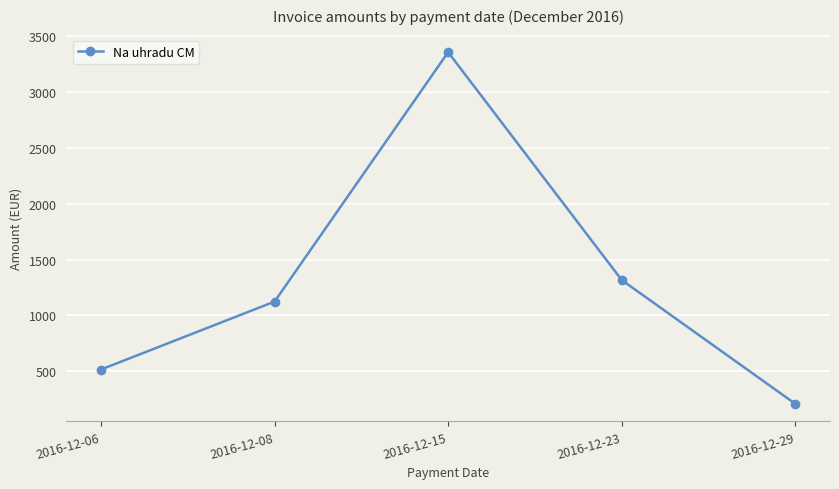

Reading left to right, what are all the values shown in this chart?

2016-12-06=517.0	2016-12-08=1124.0	2016-12-15=3352.7	2016-12-23=1316.8	2016-12-29=210.4